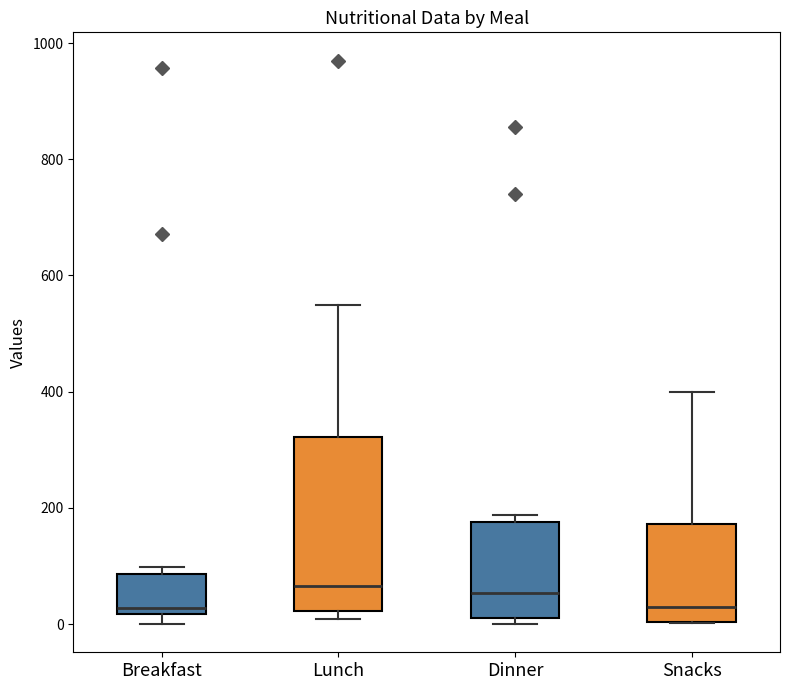

Comparing the boxes themselves (not the whiskers), which one is the tallest?

Lunch